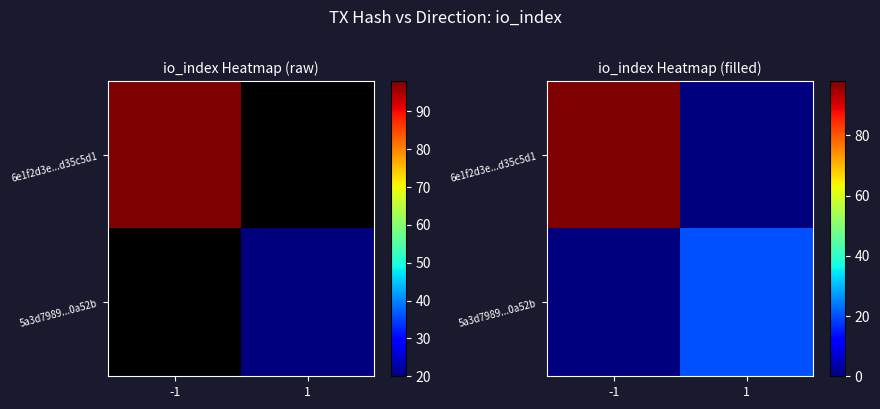

At 1, list the series in order from smallest to largest.

6e1f2d3e...d35c5d1, 5a3d7989...0a52b